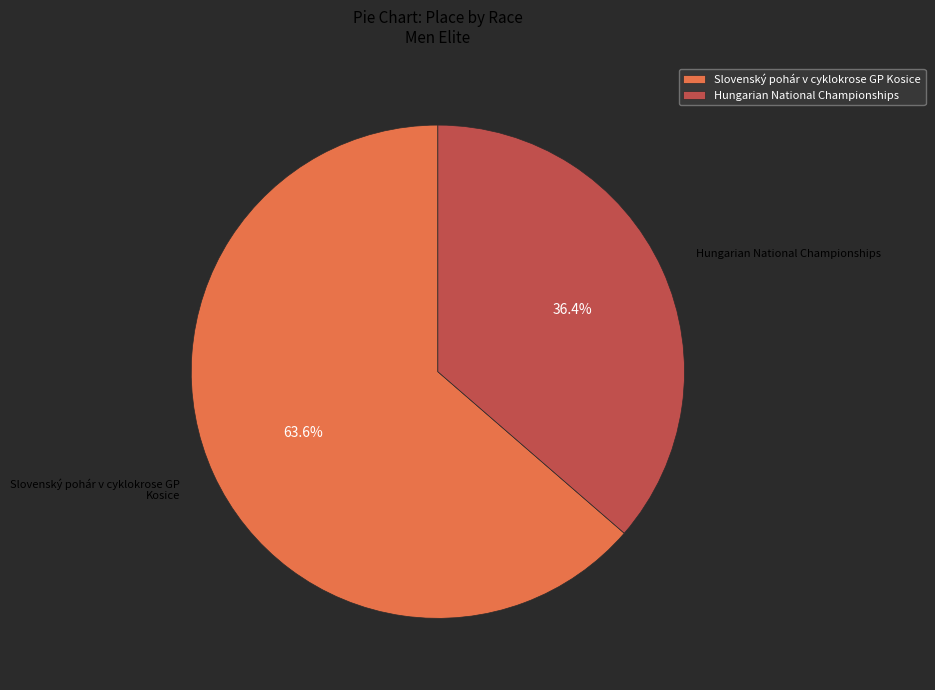

To the nearest percent, what percentage of the pie is Slovenský pohár v cyklokrose GP Kosice?

64%